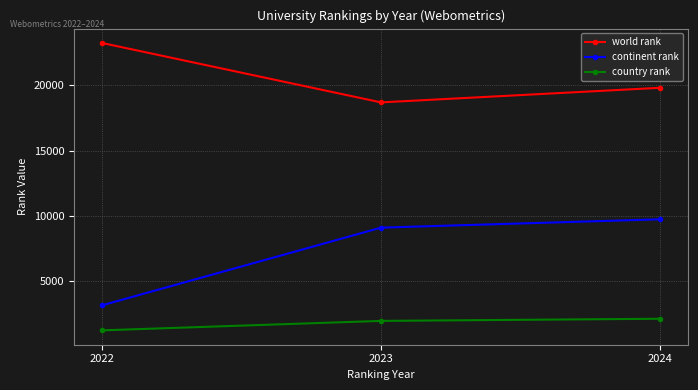

List the series in order of their peak value, lowest first.

country rank, continent rank, world rank